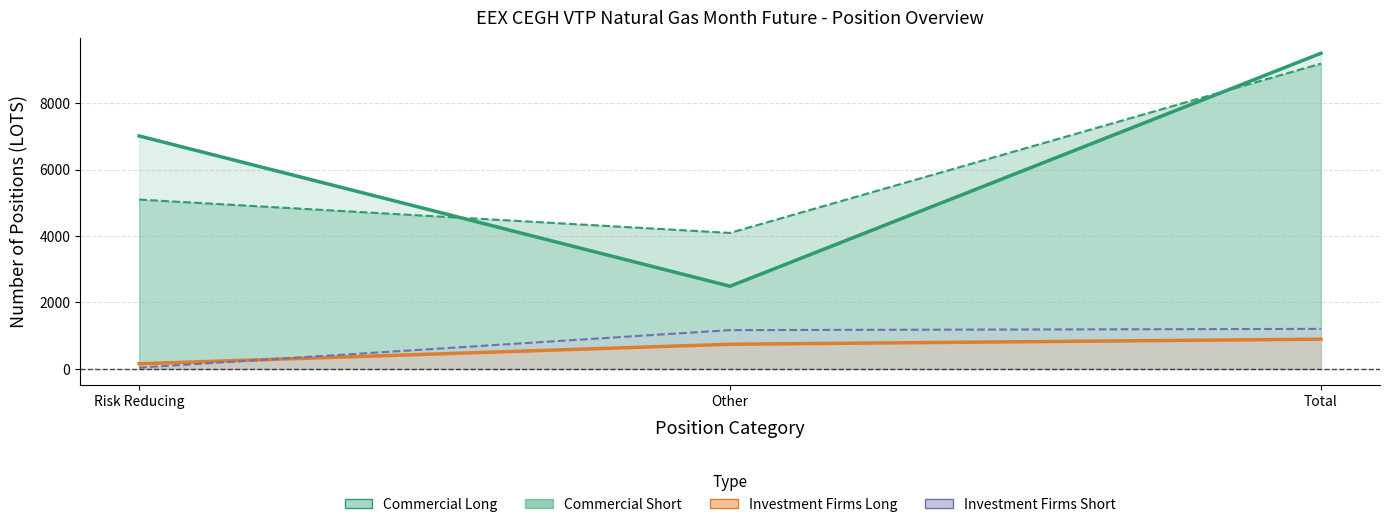

At how many categories does at least one series exceed 5348?

2